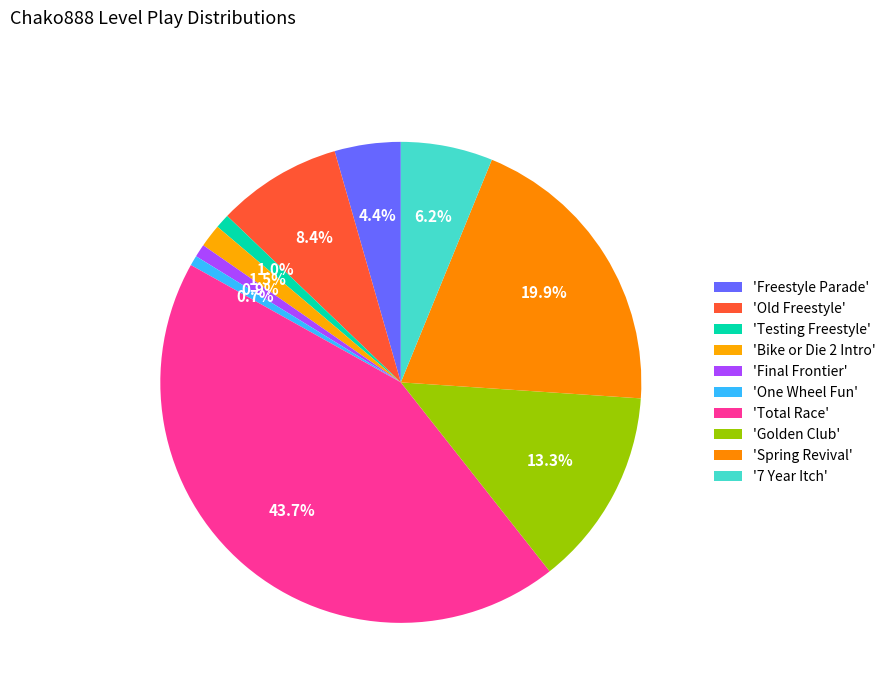

To the nearest percent, what is the difference between the largest and smallest slice percentages?

43%